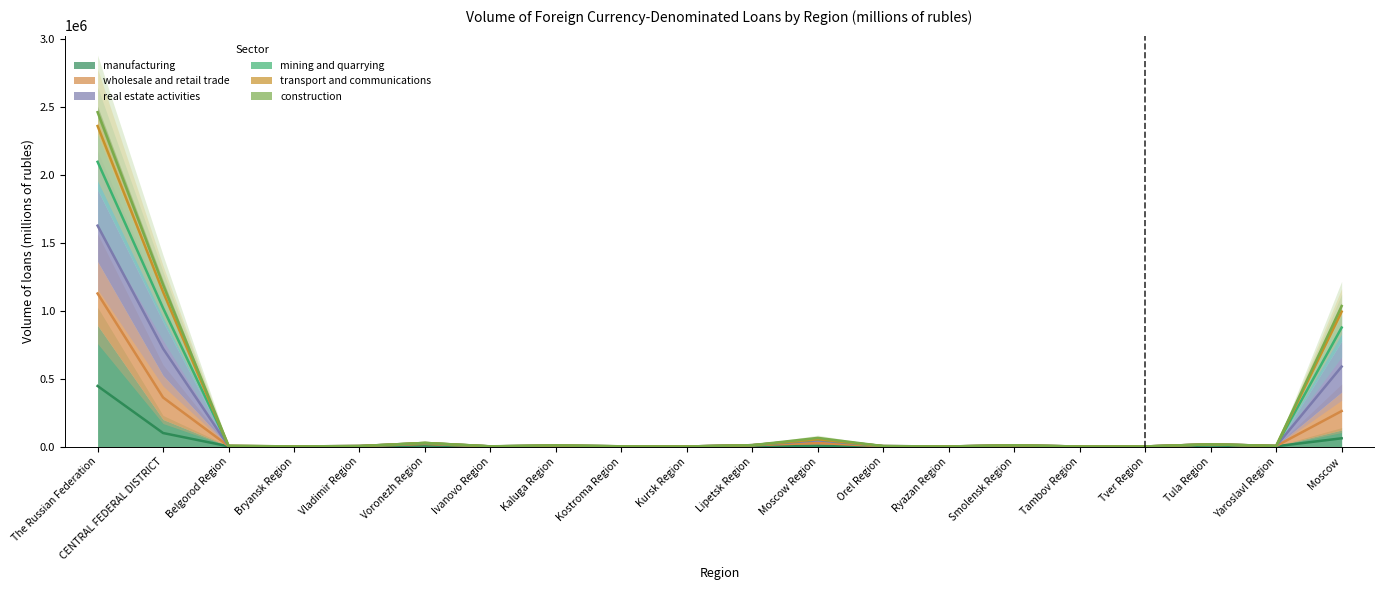

What is the difference between the second highest and second lowest values in the wholesale and retail trade series?

360440.0